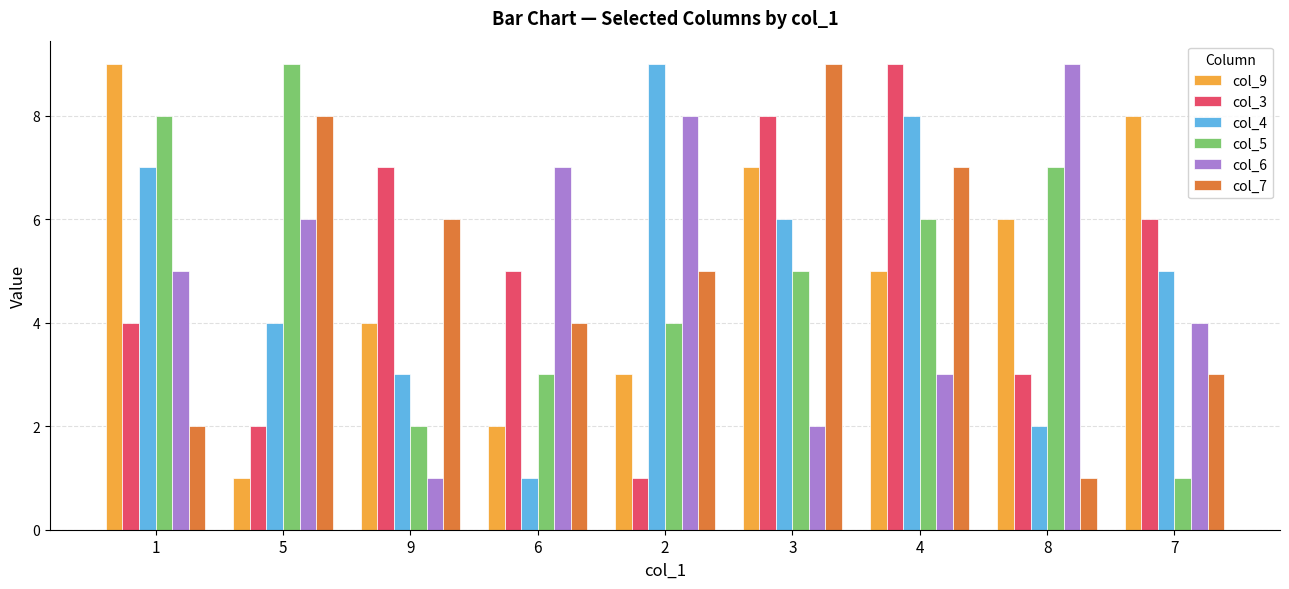

What is the minimum value shown in the chart?

1